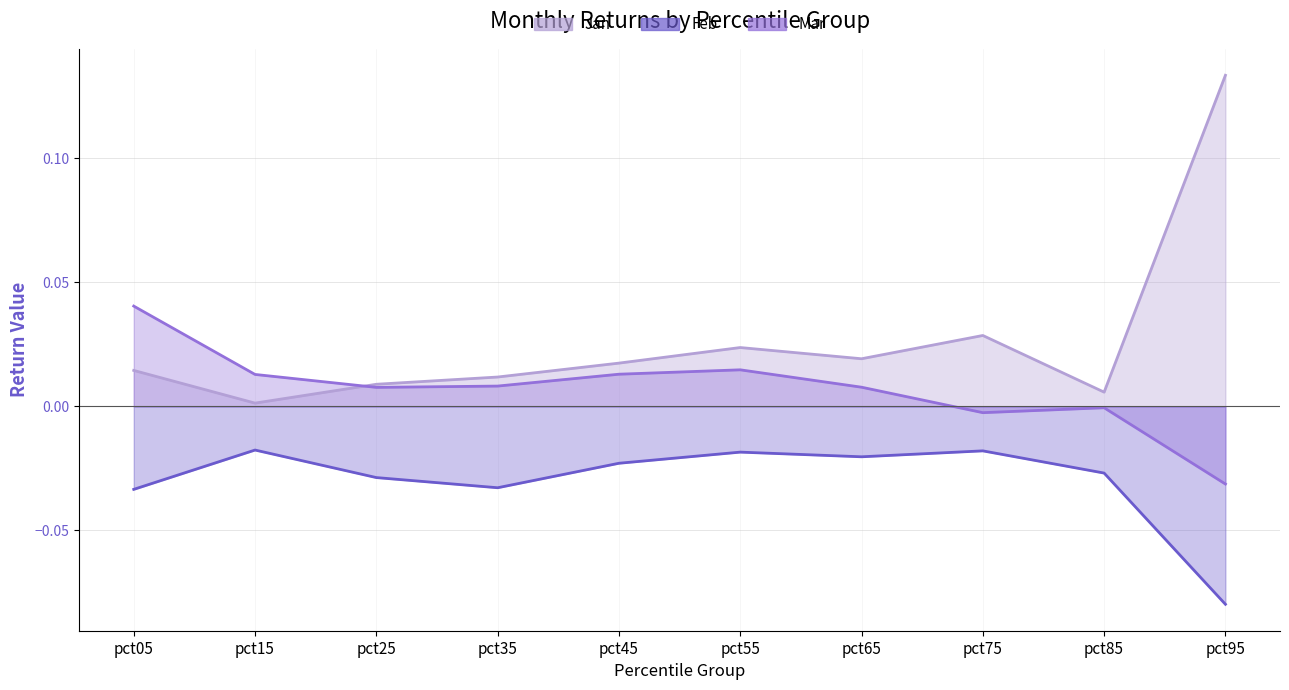

True or false: Jan and Feb cross at least once.

False